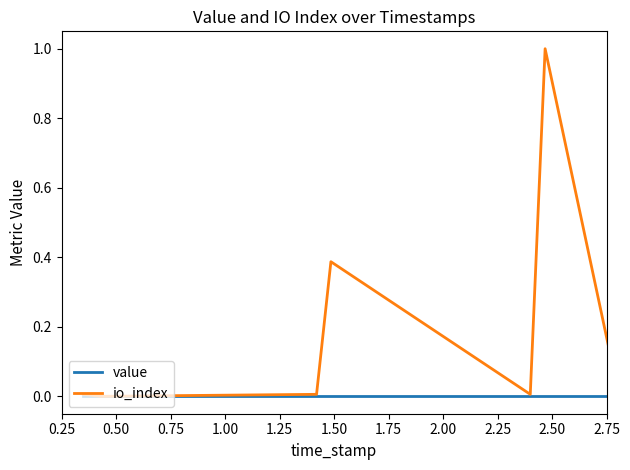

Which series has the widest spread of values?

io_index